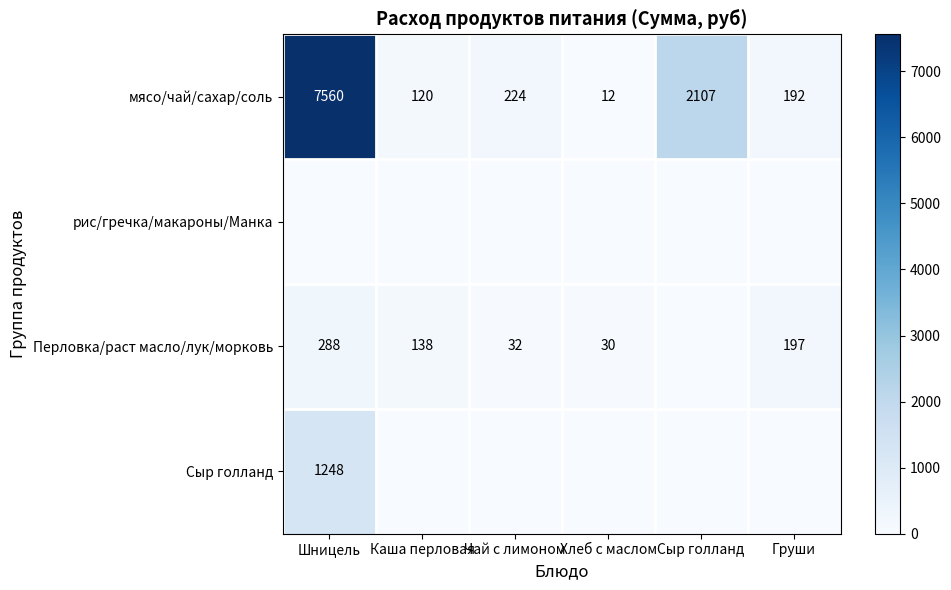

Which category has the lowest value in the мясо/чай/сахар/соль series?

Хлеб с маслом